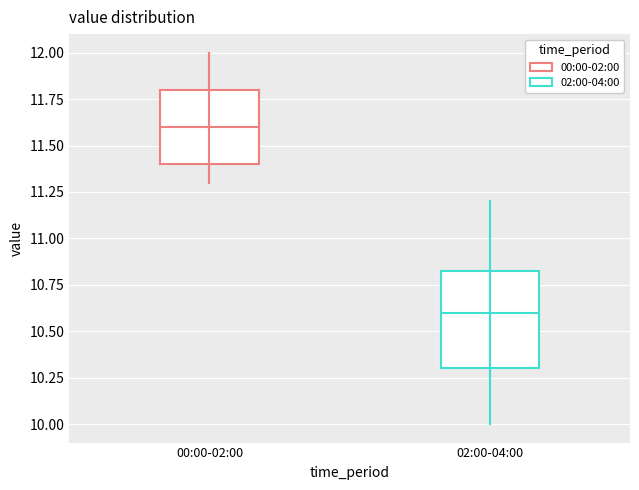

Comparing the boxes themselves (not the whiskers), which one is the tallest?

02:00-04:00